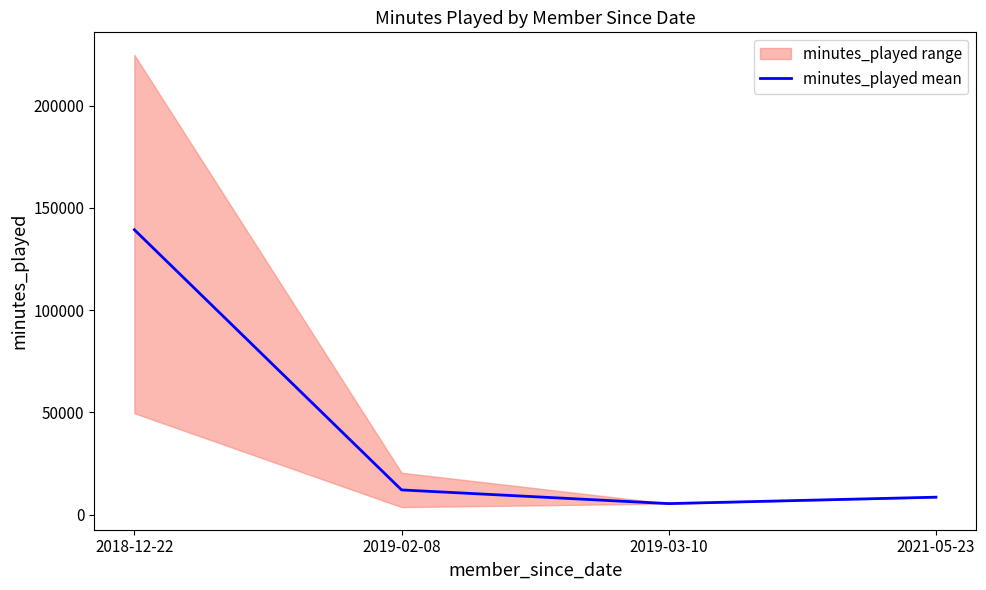

Is this an area chart (filled region under the line)?

No